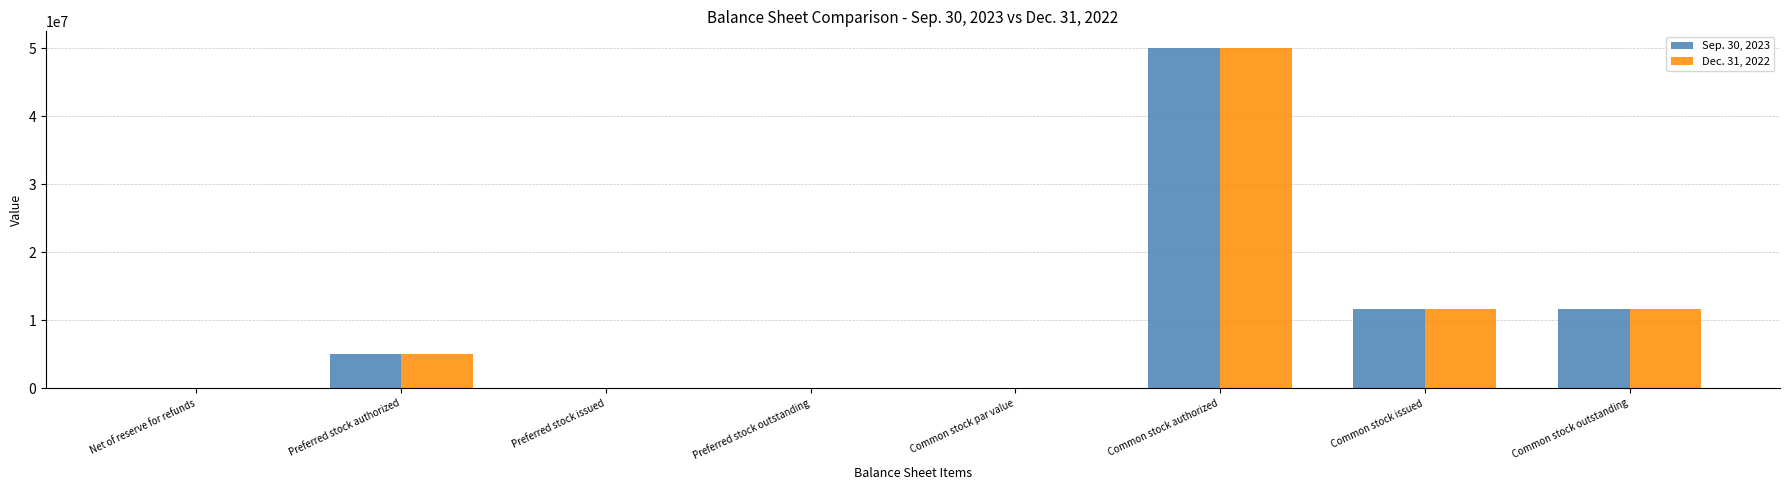

Which category has the highest value in the Dec. 31, 2022 series?

Common stock authorized